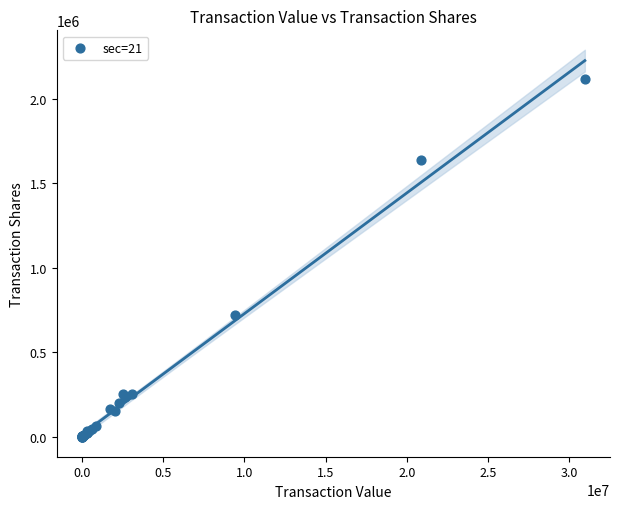

What Y value in the scatter plot is closest to 1057927?

720741